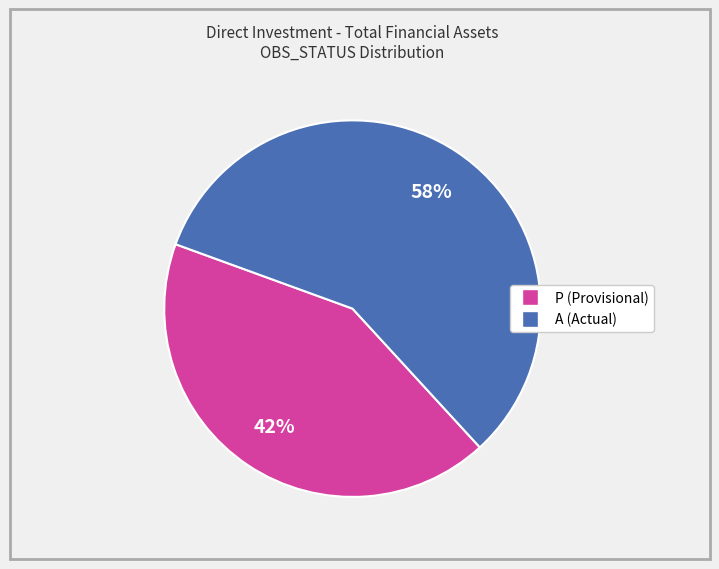

How many slices are in this pie chart?

2